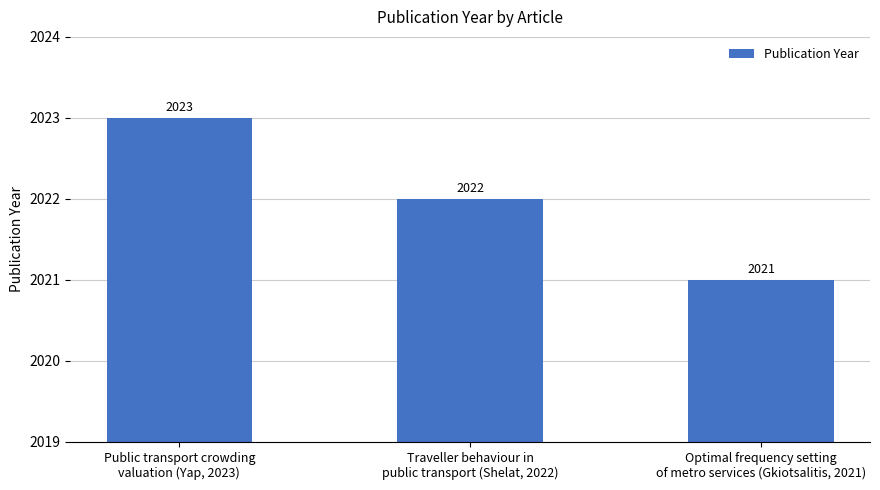

The value at Optimal frequency setting
of metro services (Gkiotsalitis, 2021) is 815. True or false?

False